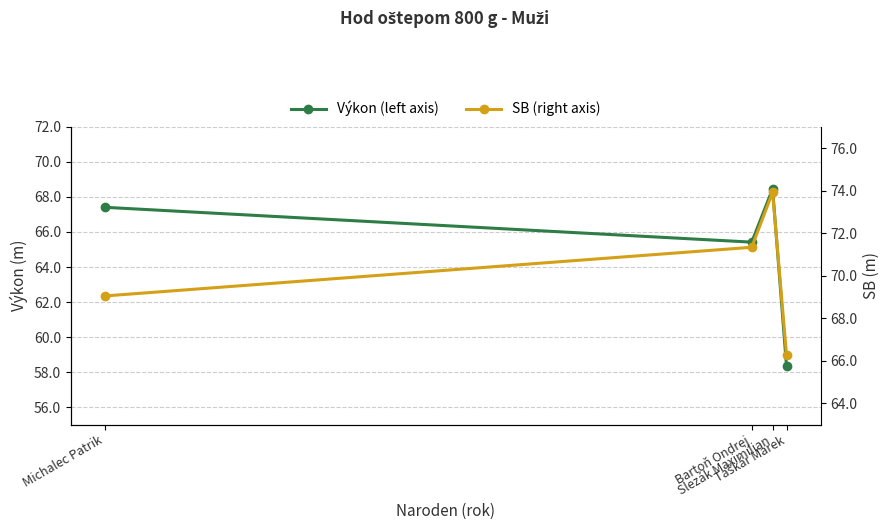

The value of SB (right axis) at Taškár Marek is 66.3. True or false?

True